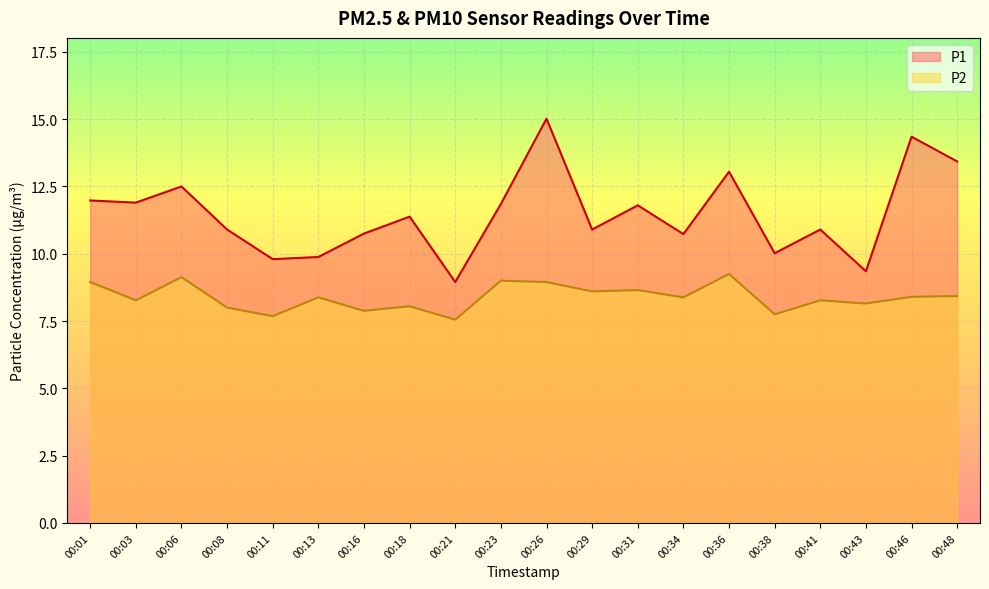

What is the spread (max minus min) of values at 00:16?

2.9